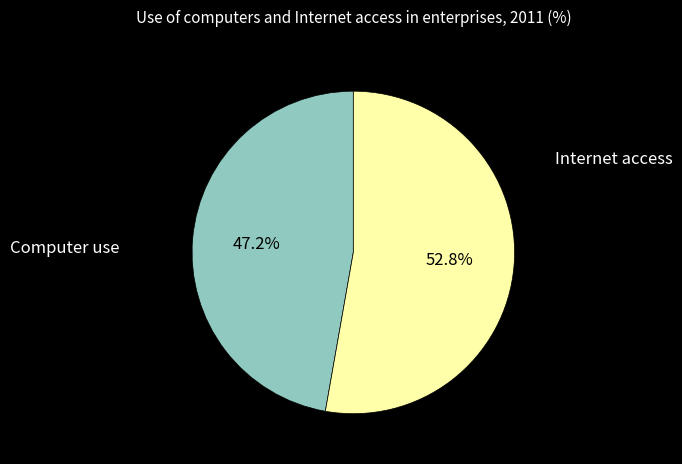

What portion of the pie excludes Internet access?

47.2%